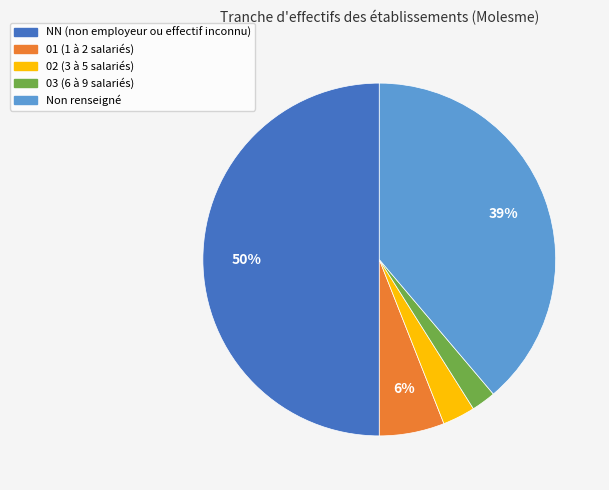

How many segments does this pie chart have?

5